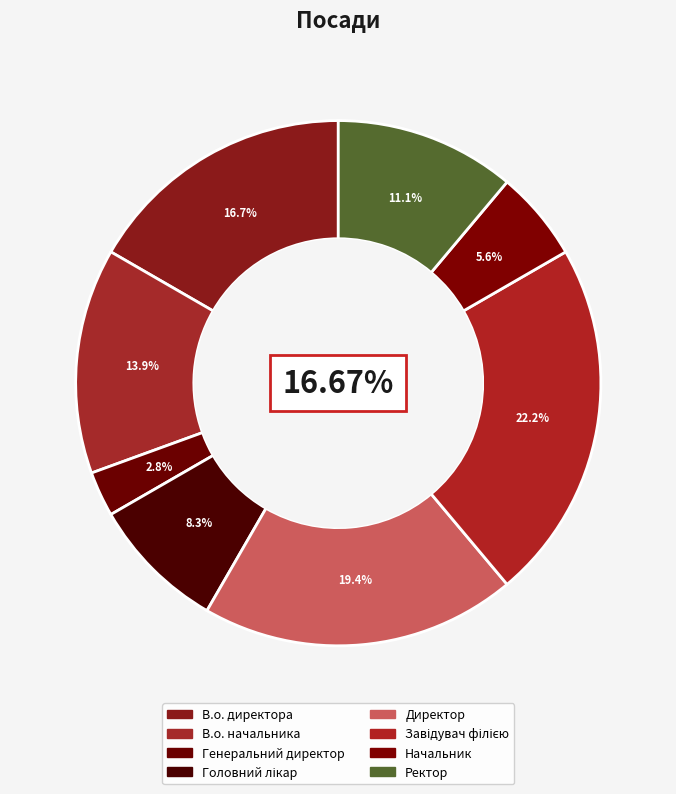

Is it true that Генеральний директор is 3% of the pie?

True